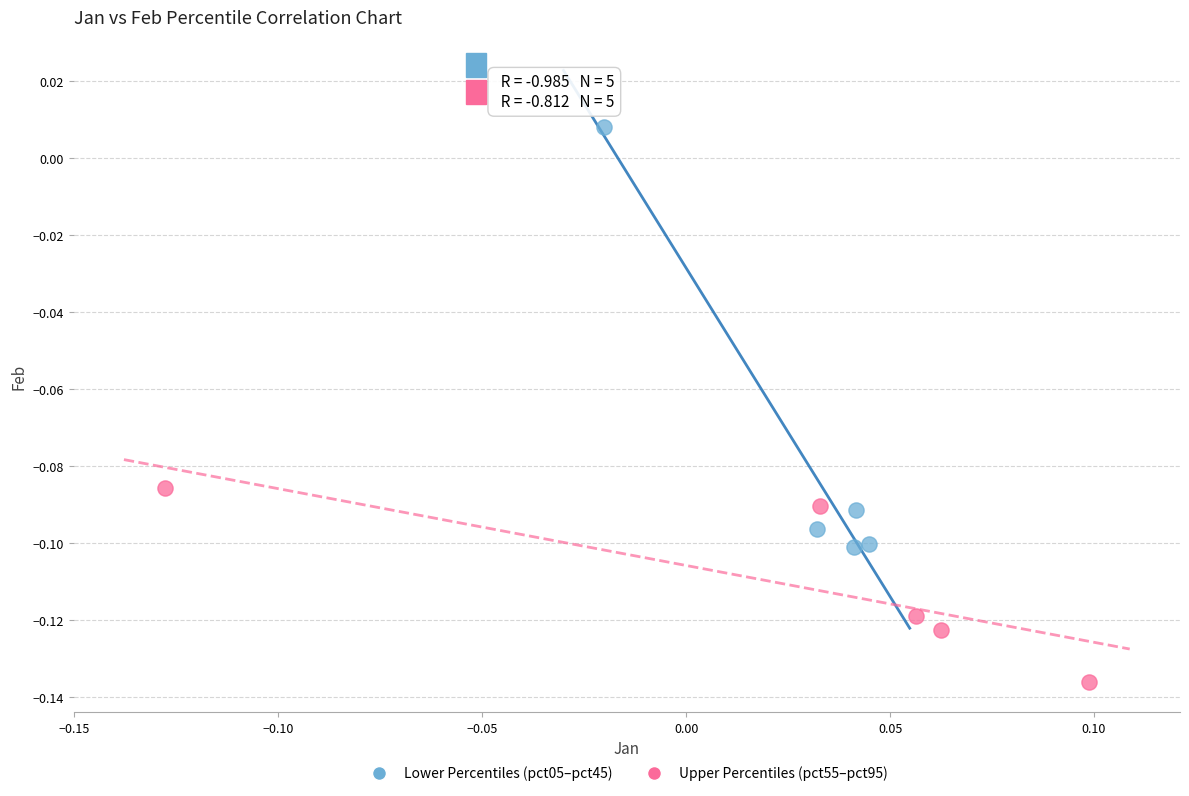

Which series reaches the maximum Y coordinate?

Lower Percentiles (pct05–pct45)